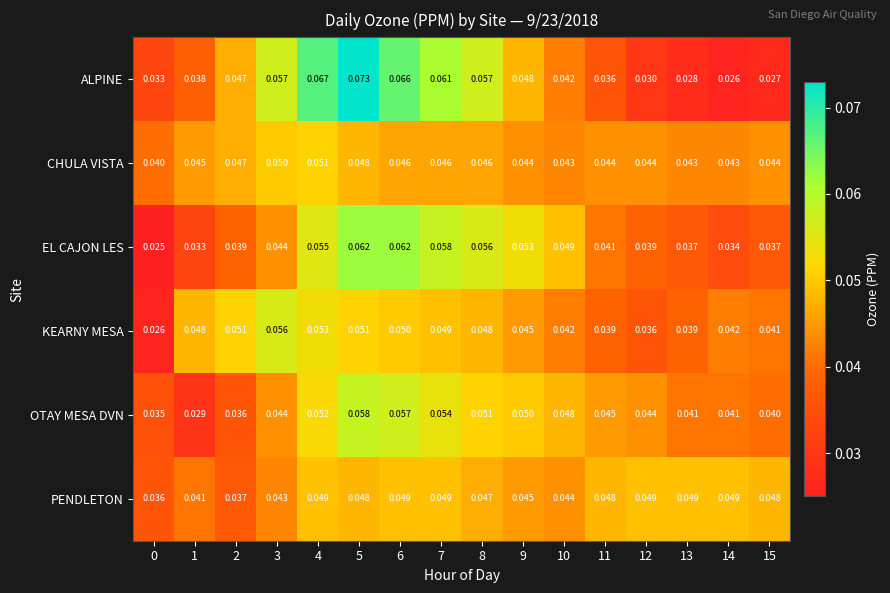

Rank the series by their maximum value, from lowest to highest.

PENDLETON, CHULA VISTA, KEARNY MESA, OTAY MESA DVN, EL CAJON LES, ALPINE